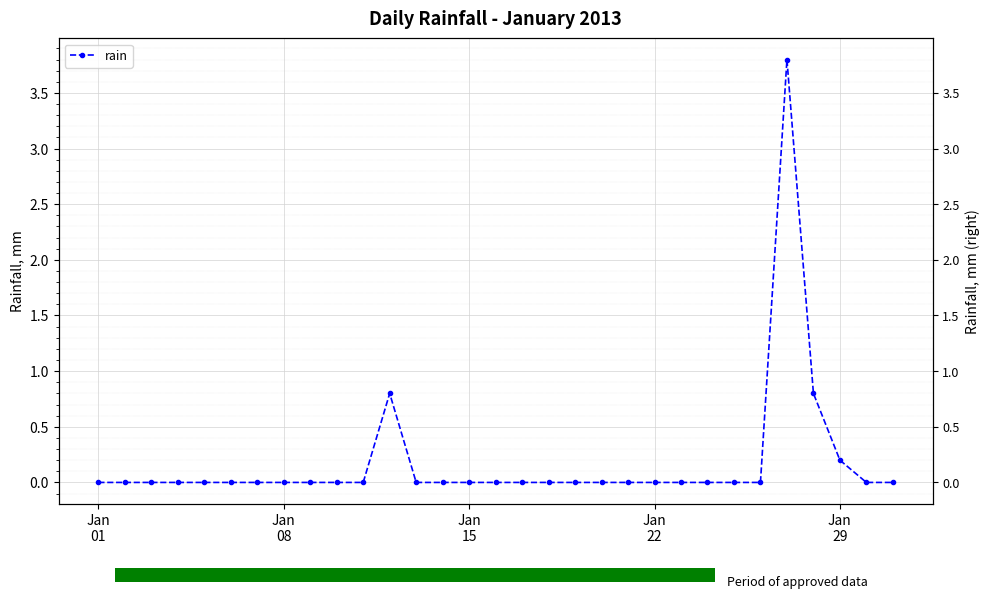

What is the average value?

0.2